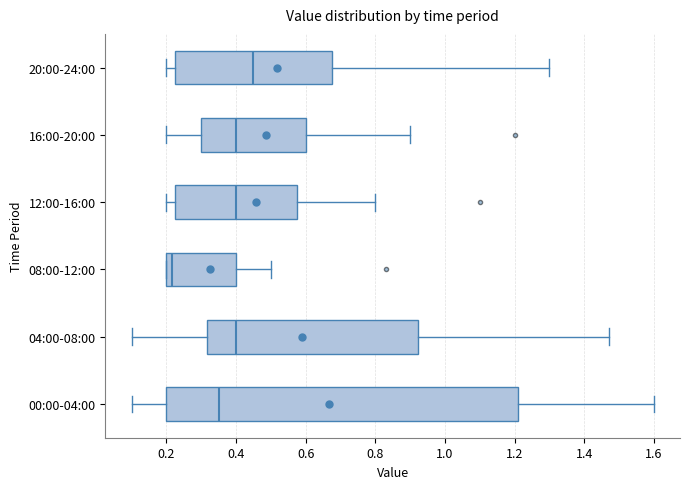

Which box is the widest, from its left edge to its right edge?

00:00-04:00